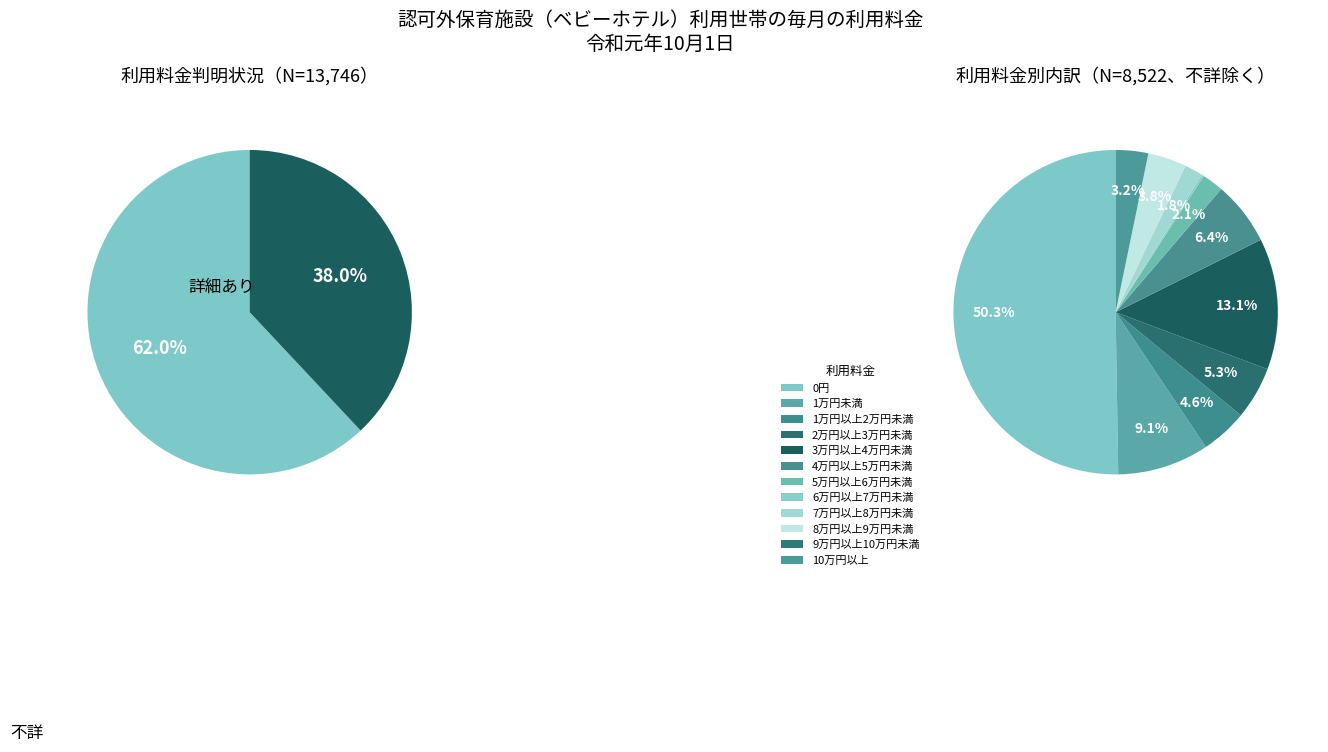

How many slices are in this pie chart?

13